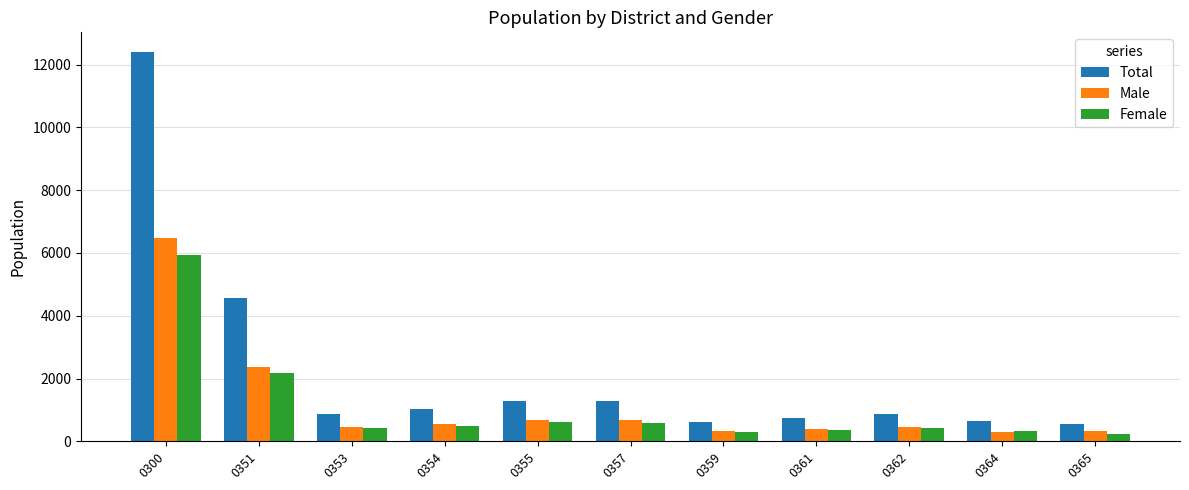

Rank the series at 0300 from lowest to highest value.

Female, Male, Total